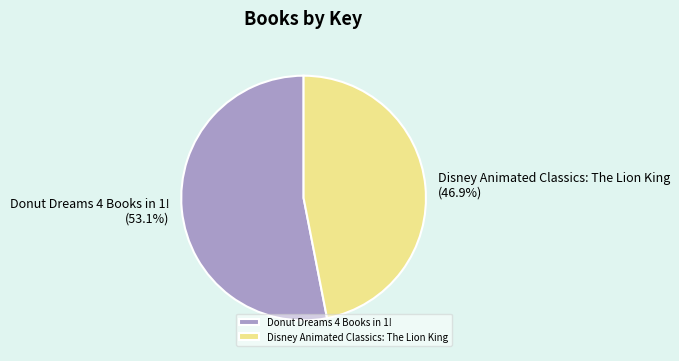

Count the number of slices in the pie.

2